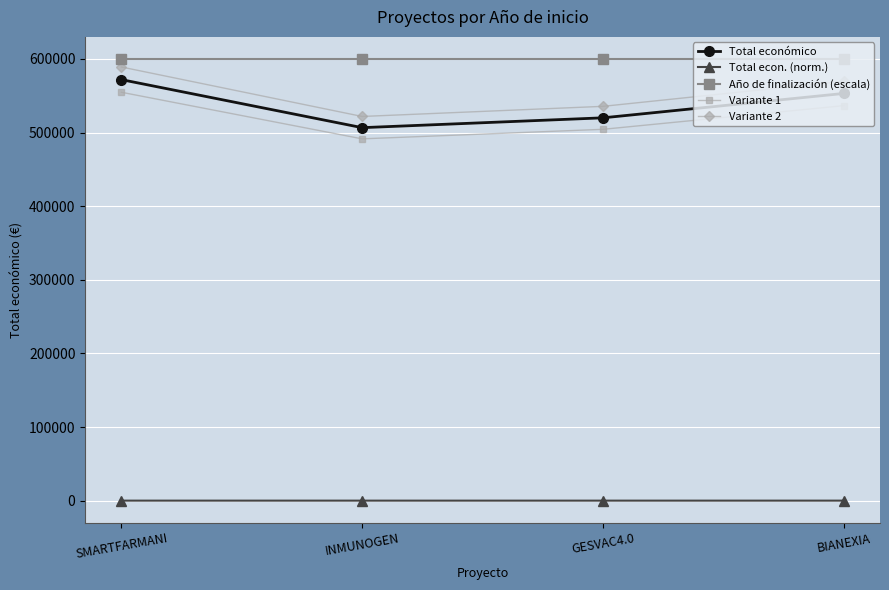

Which series has the largest range (max minus min)?

Variante 2